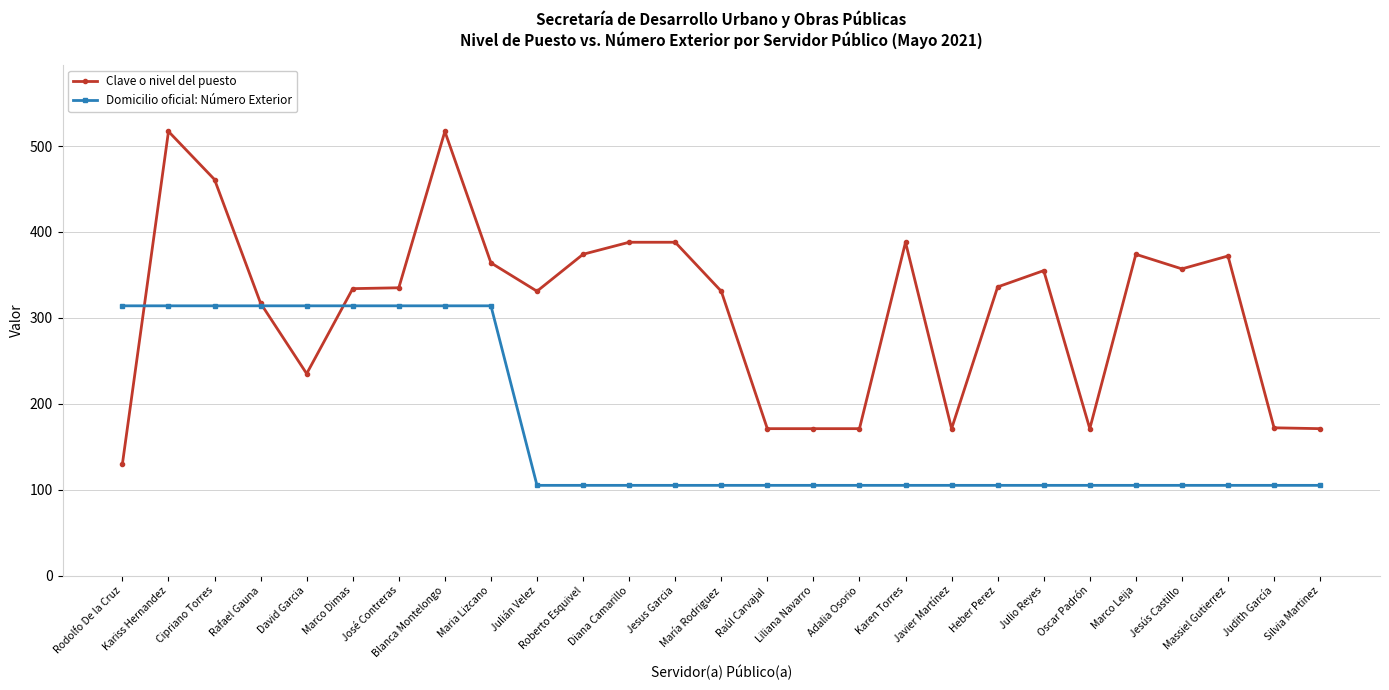

What is the difference between the second highest and minimum values in the Clave o nivel del puesto series?

387